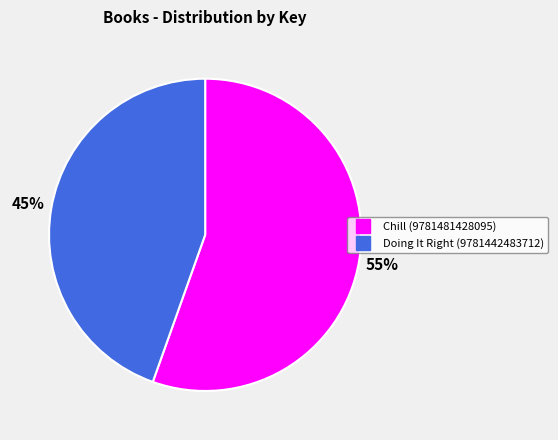

How many segments does this pie chart have?

2